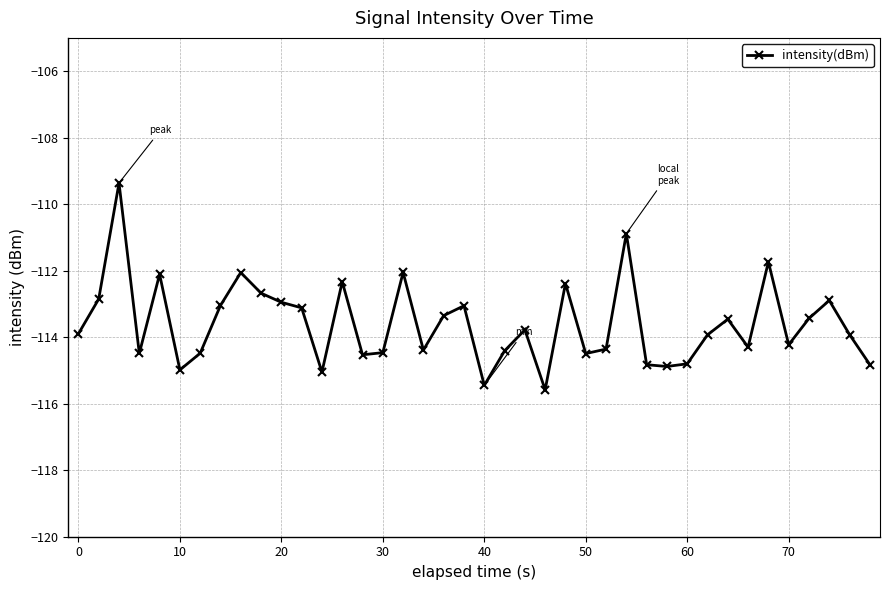

What is the value of the 21st point from the left?

-115.4